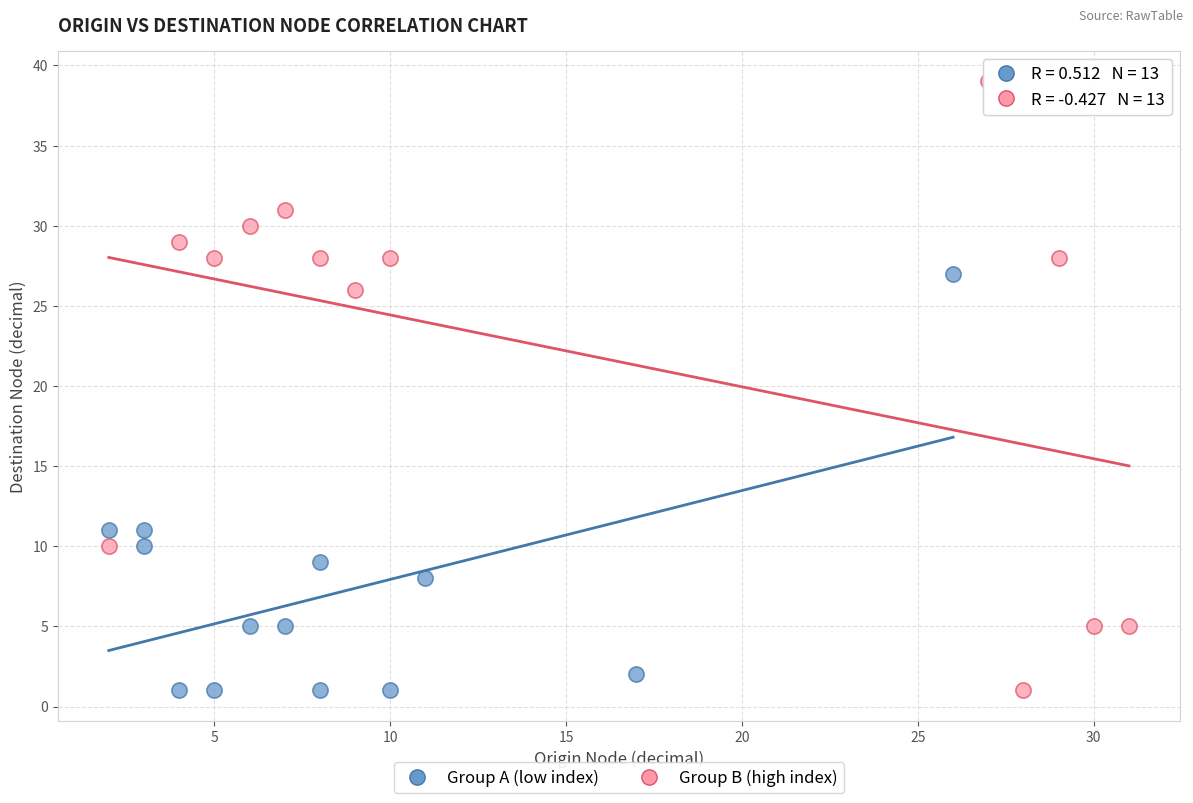

Which series has the widest spread of Y values?

Group B (high index)